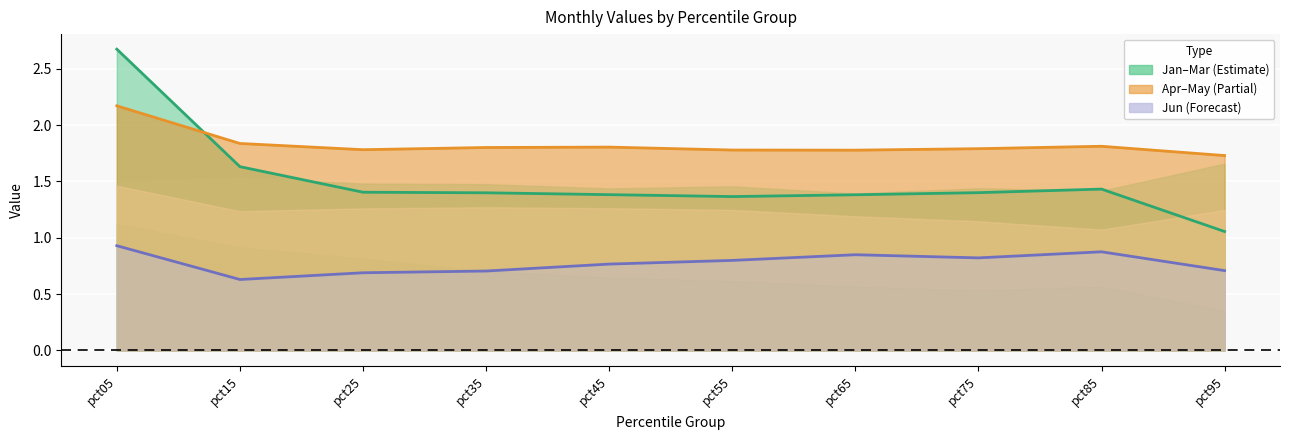

True or false: Feb and Jun intersect in this chart.

False